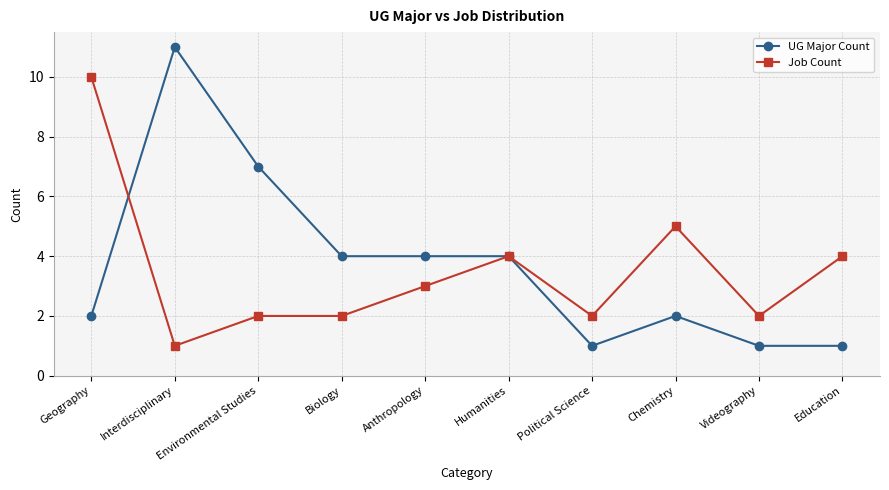

Rank the series at Geography from highest to lowest value.

Job Count, UG Major Count